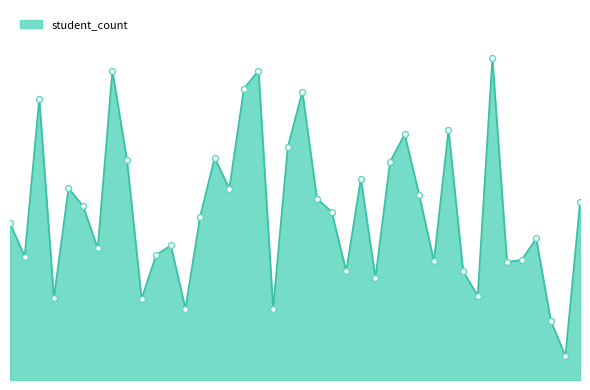

Is this an area chart (filled region under the line)?

Yes